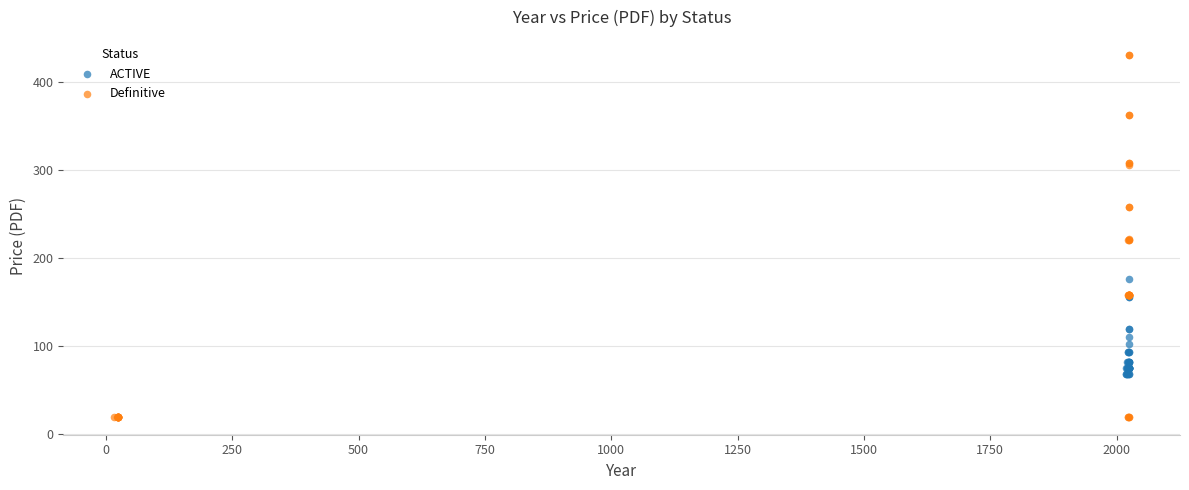

Which series has the largest Y range (max minus min)?

Definitive